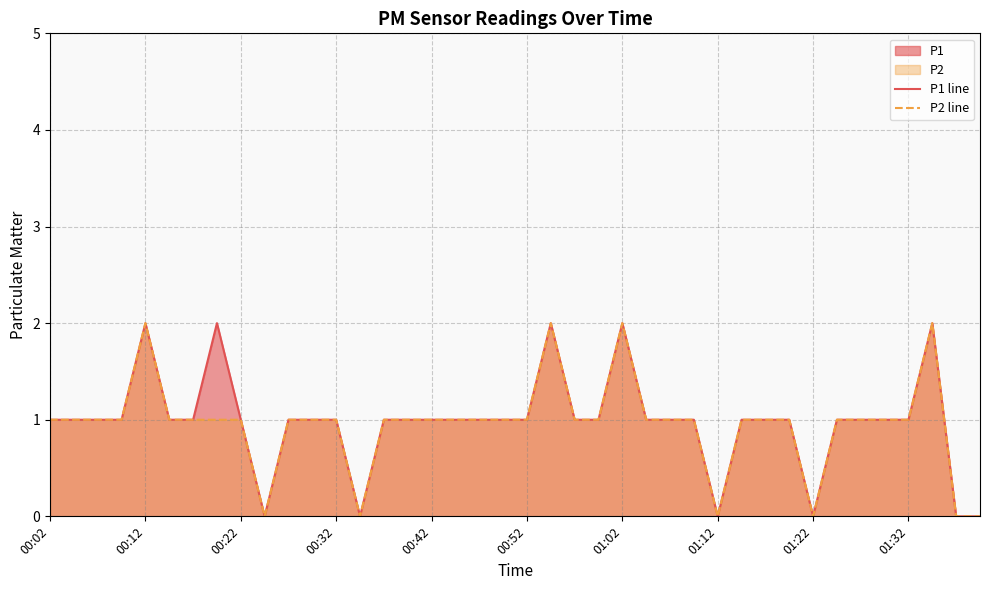

What position from the right is 23?

17